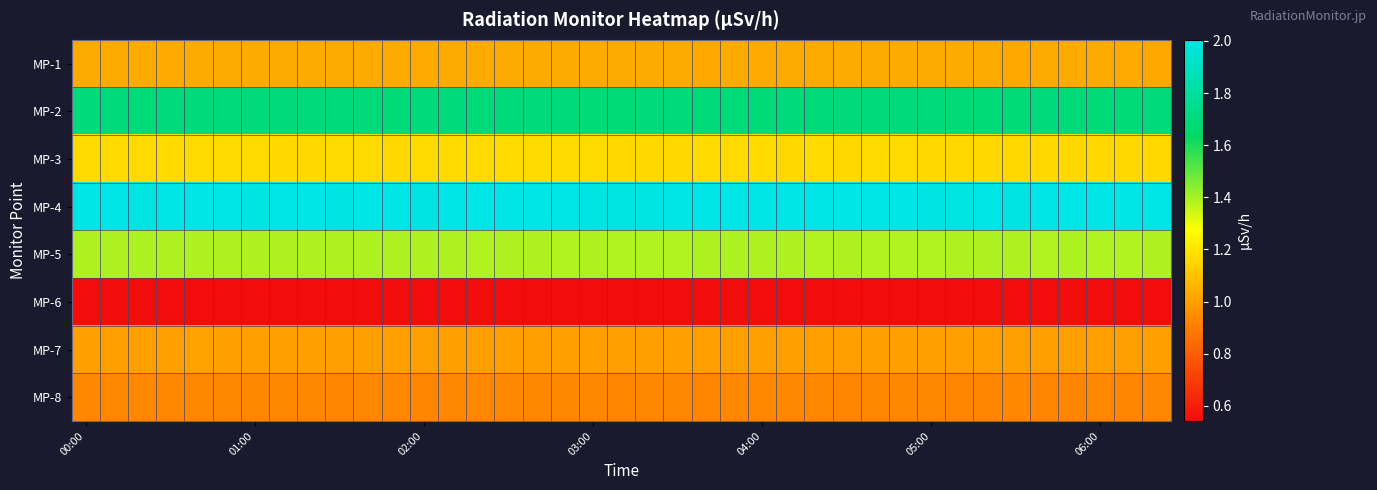

At which category does the chart reach its peak across all series?

00:00